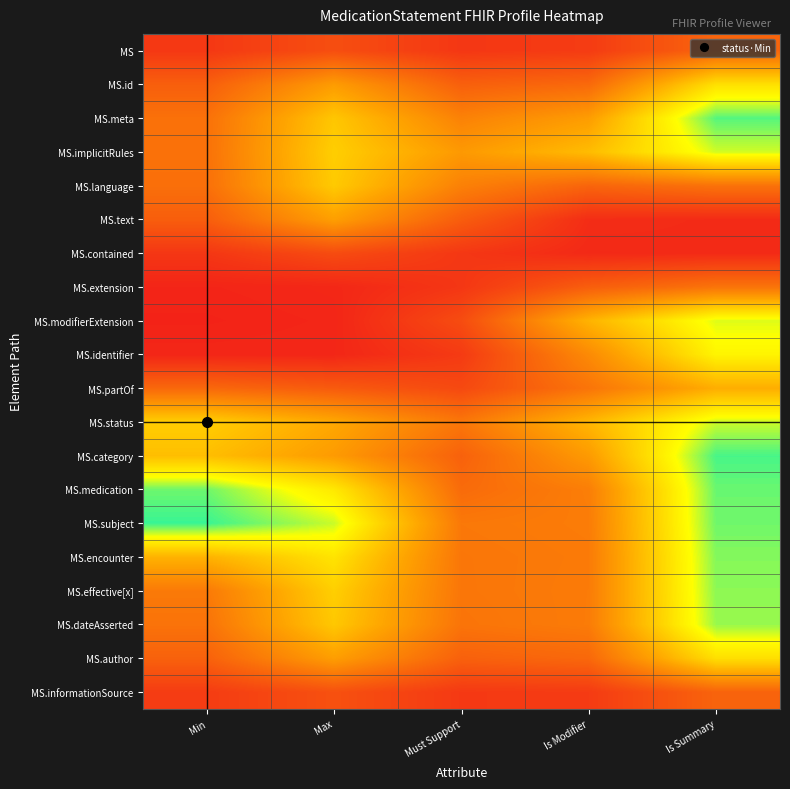

How many data points does each series have?

5